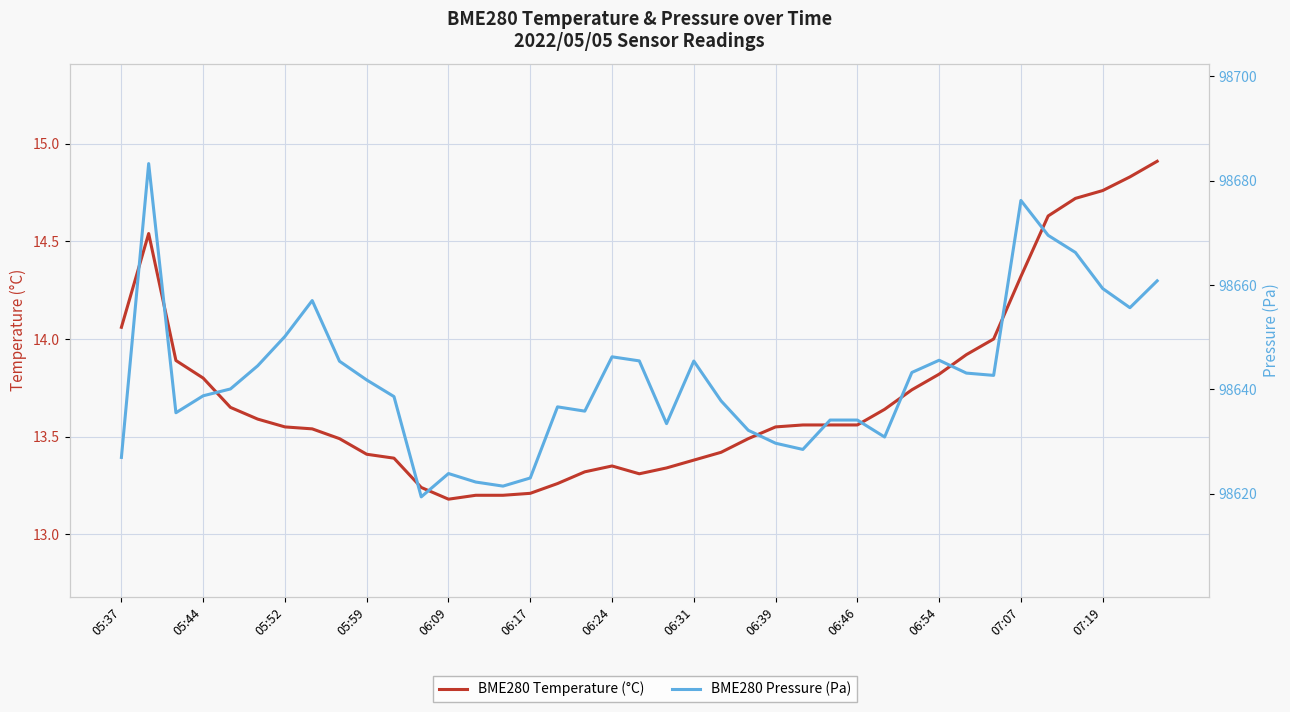

Which has a higher value, 16 or 22?

22